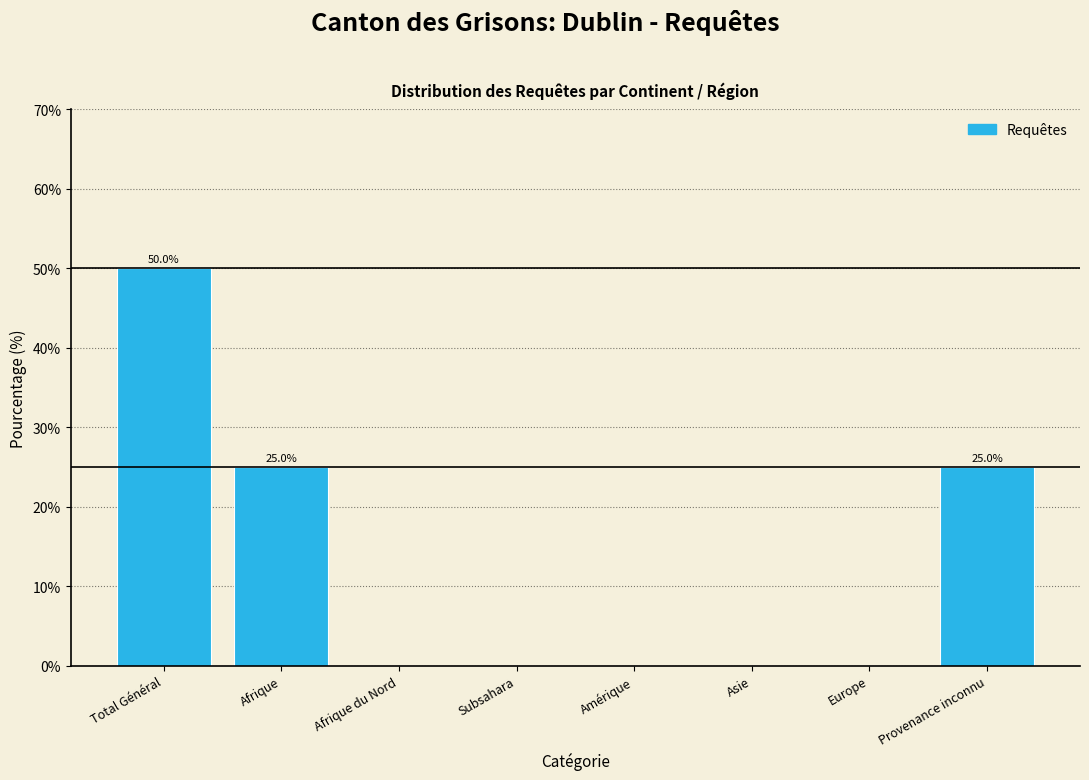

Reading left to right, extract all data points from this chart.

Total Général=50	Afrique=25	Afrique du Nord=0	Subsahara=0	Amérique=0	Asie=0	Europe=0	Provenance inconnu=25